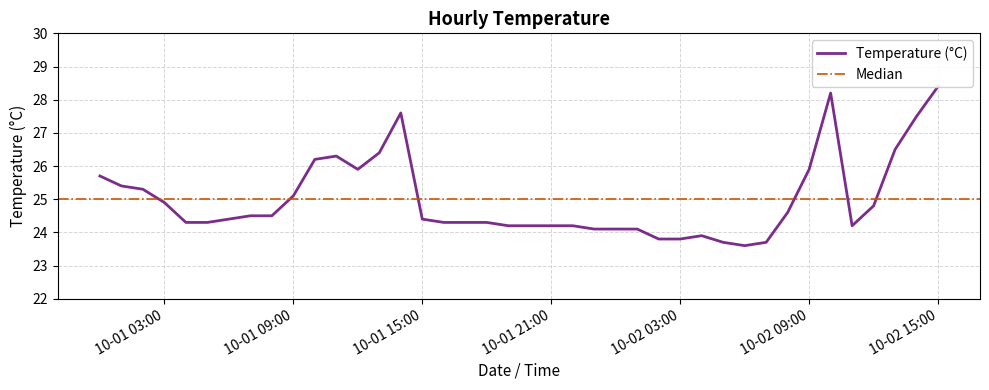

List the labels in order of value, largest first.

2022-10-02 15:00, 2022-10-02 10:00, 2022-10-01 14:00, 2022-10-02 14:00, 2022-10-02 13:00, 2022-10-01 13:00, 2022-10-01 11:00, 2022-10-01 10:00, 2022-10-01 12:00, 2022-10-02 09:00, 2022-10-01 00:00, 2022-10-01 01:00, 2022-10-01 02:00, 2022-10-01 09:00, 2022-10-01 03:00, 2022-10-02 12:00, 2022-10-02 08:00, 2022-10-01 07:00, 2022-10-01 08:00, 2022-10-01 06:00, 2022-10-01 15:00, 2022-10-01 04:00, 2022-10-01 05:00, 2022-10-01 16:00, 2022-10-01 17:00, 2022-10-01 18:00, 2022-10-01 19:00, 2022-10-01 20:00, 2022-10-01 21:00, 2022-10-01 22:00, 2022-10-02 11:00, 2022-10-01 23:00, 2022-10-02 00:00, 2022-10-02 01:00, 2022-10-02 04:00, 2022-10-02 02:00, 2022-10-02 03:00, 2022-10-02 05:00, 2022-10-02 07:00, 2022-10-02 06:00